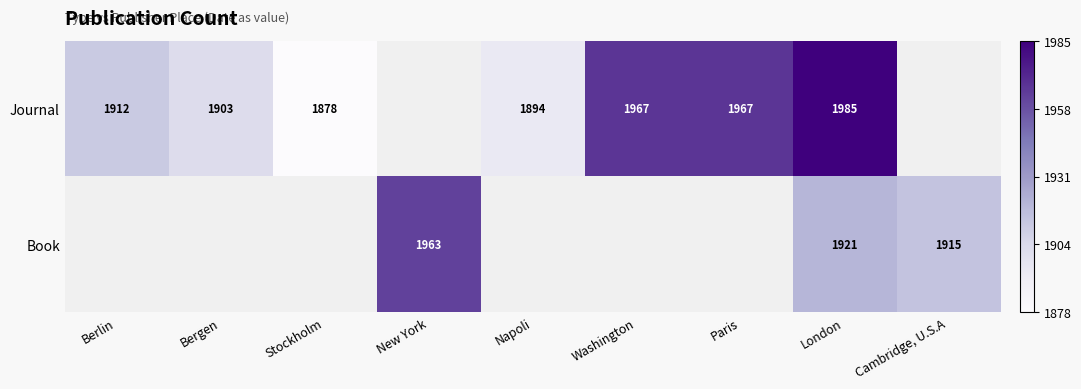

What is the sum of the Journal values at Washington and London?

3952